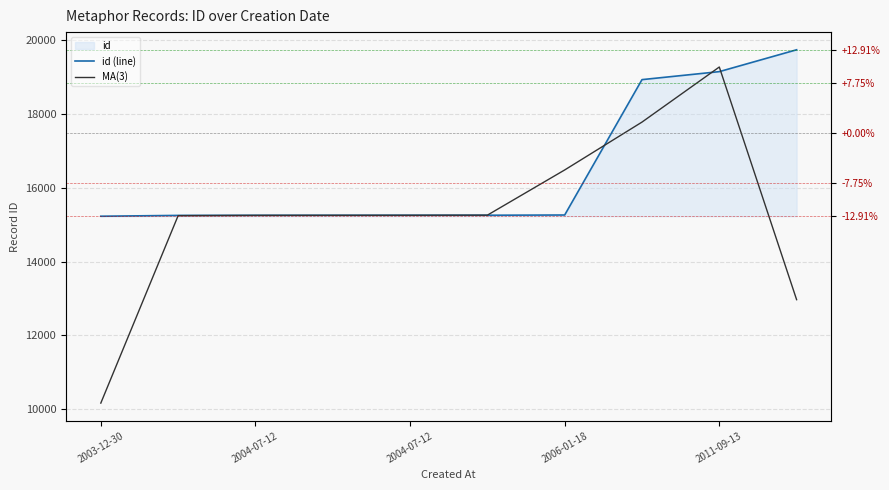

Rank the series by their average value, from highest to lowest.

id (line), MA(3)